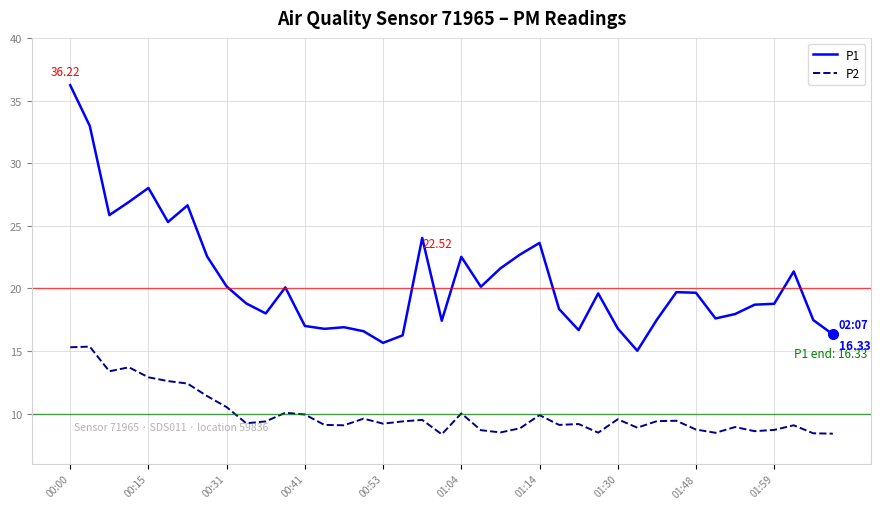

Rank the series by their average value, from highest to lowest.

P1, P2